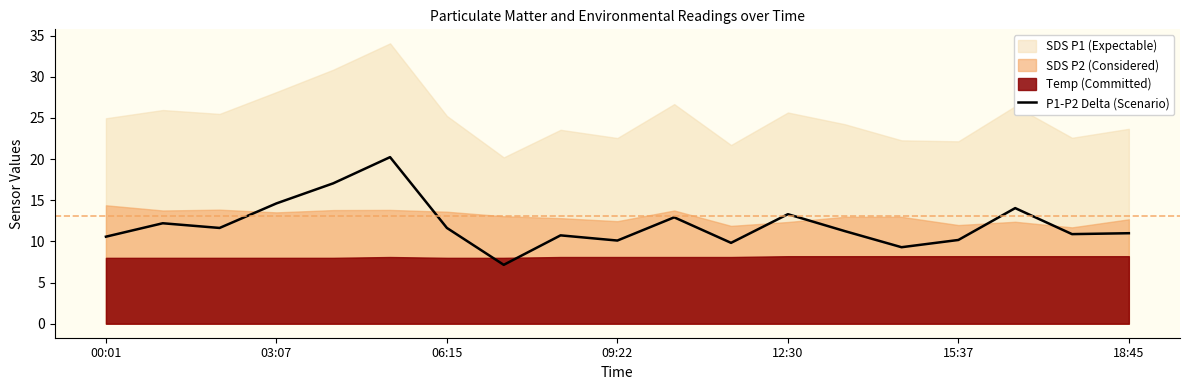

Count the number of categories in the chart.

19